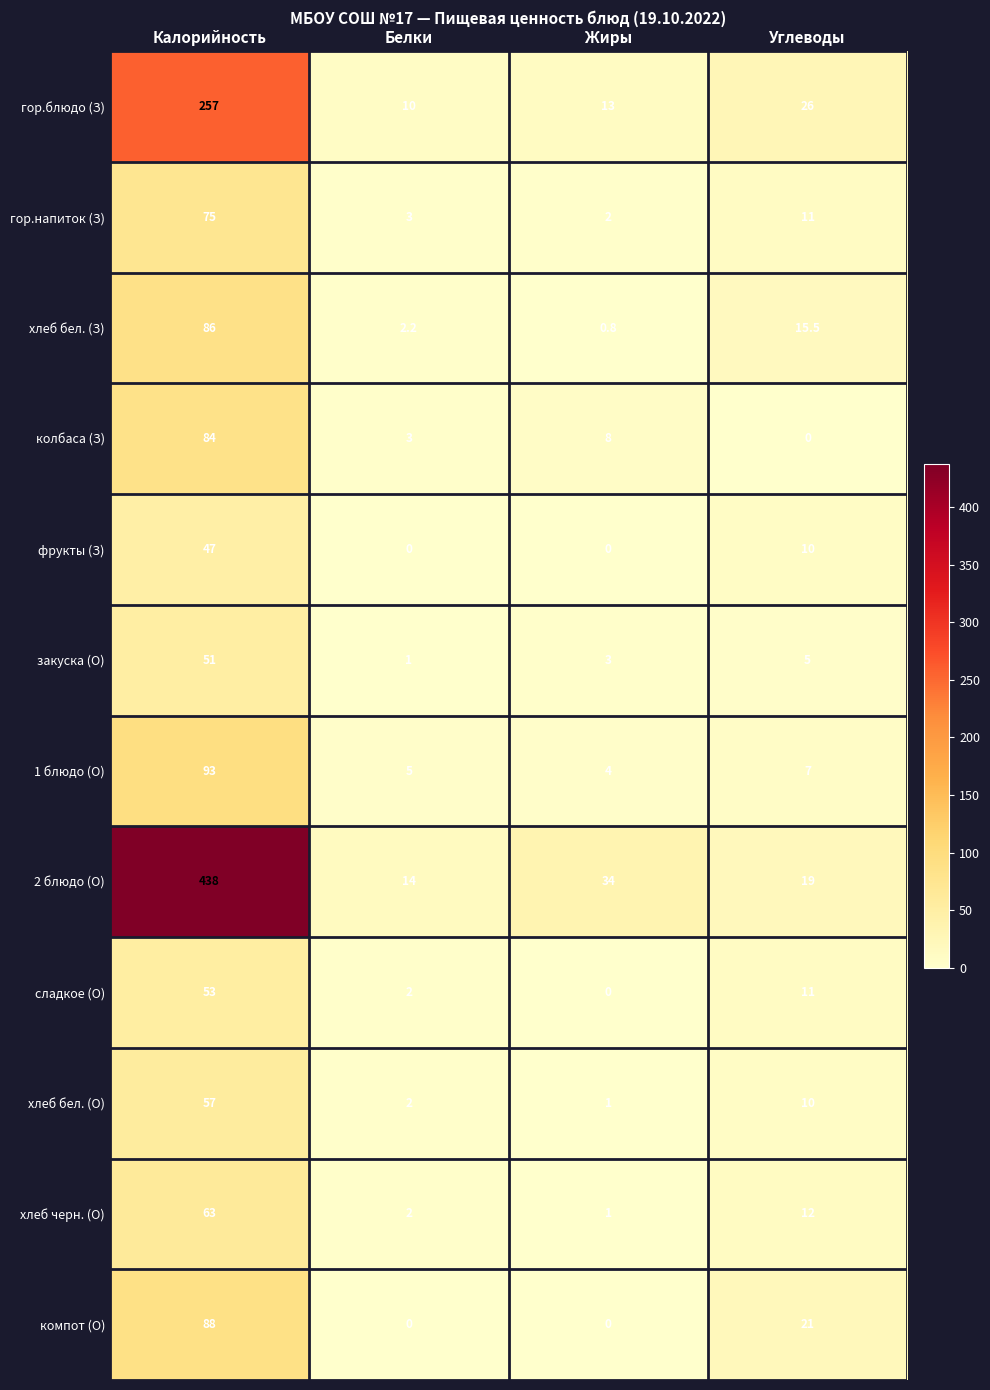

Which category has the highest value in the колбаса (З) series?

Калорийность